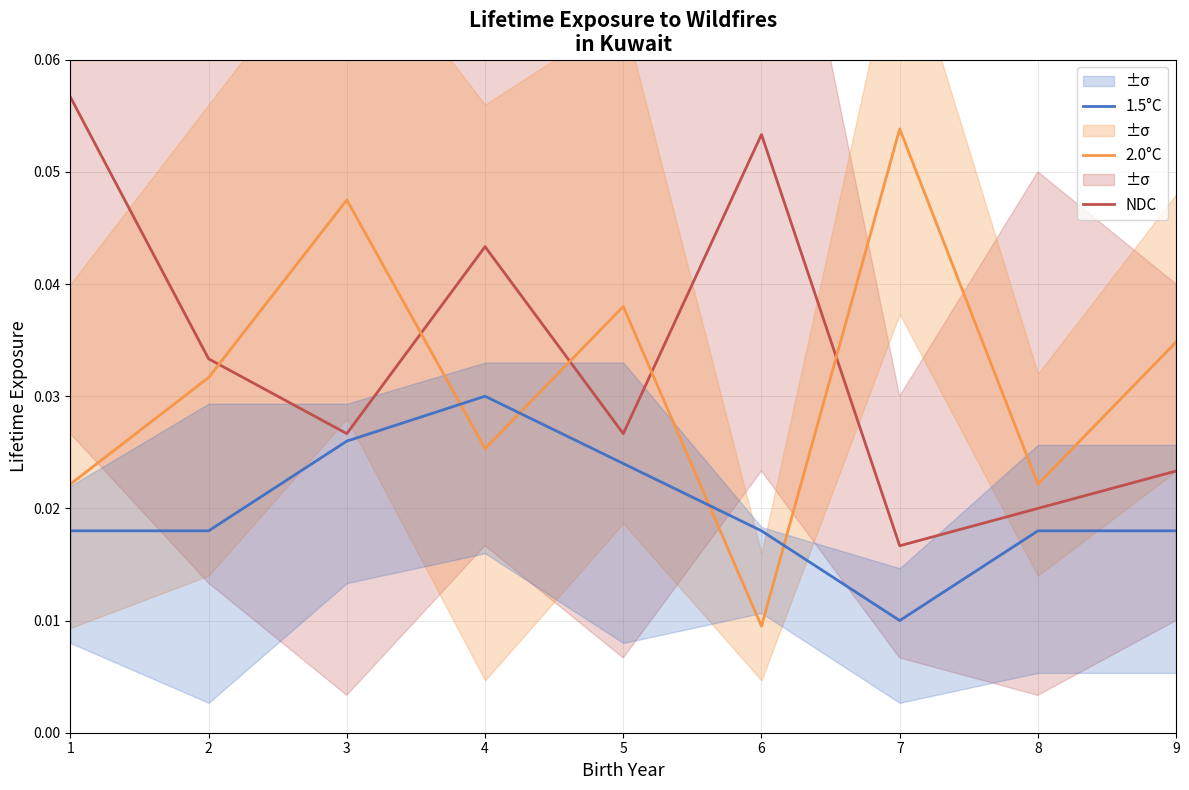

How many intersections are there between 2.0°C and 1.5°C?

4